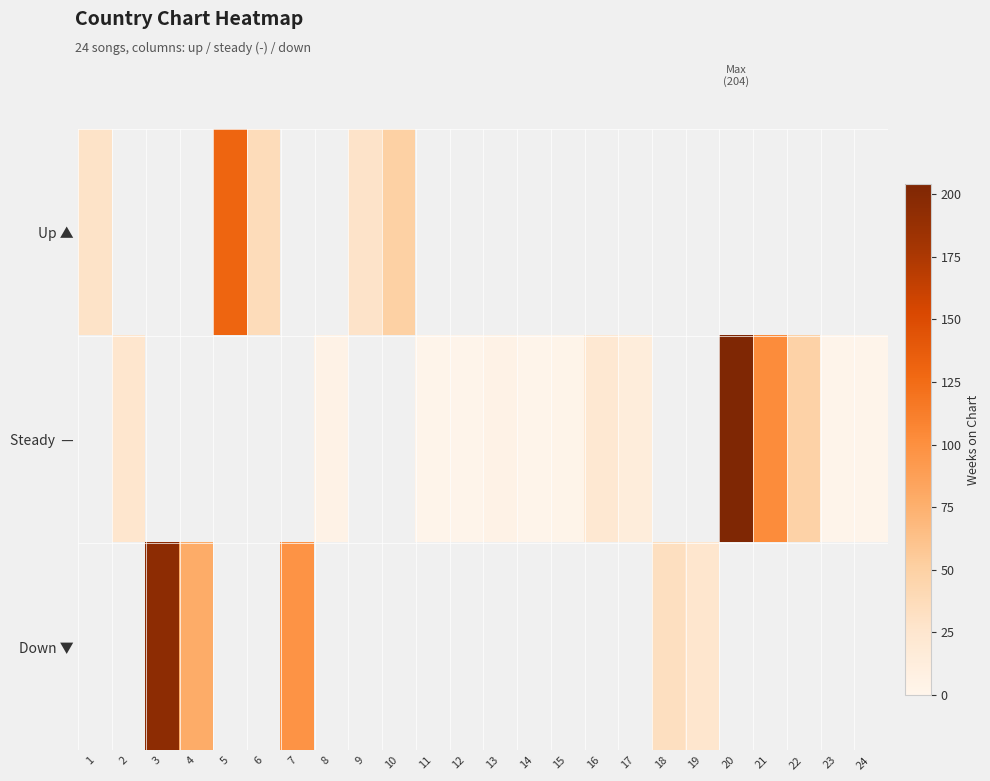

Between 11 and 3, which is larger?

3